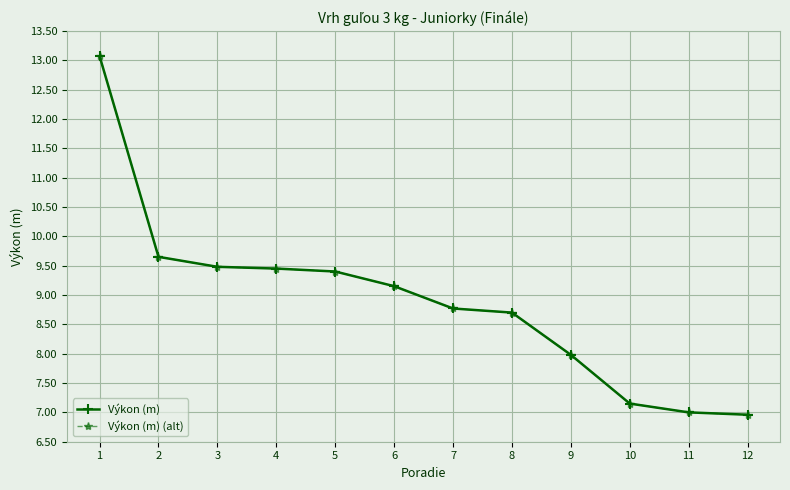

What is the difference between the maximum and minimum values in the Výkon (m) (alt) series?

6.1